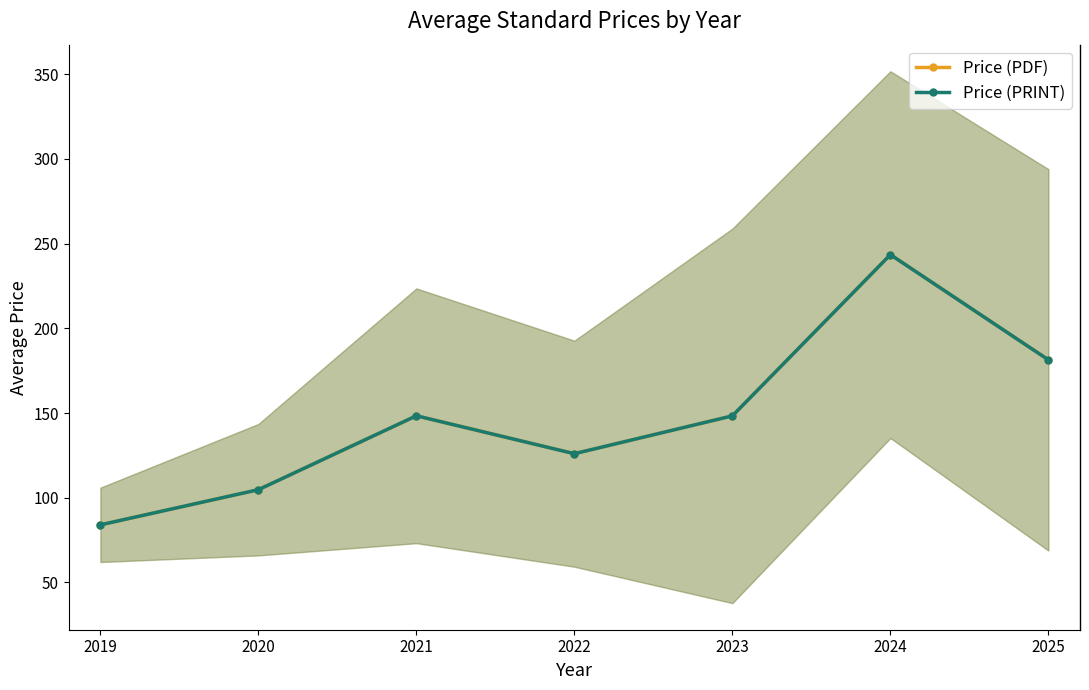

The value of Price (PDF) at 2025 is 126.7. True or false?

False